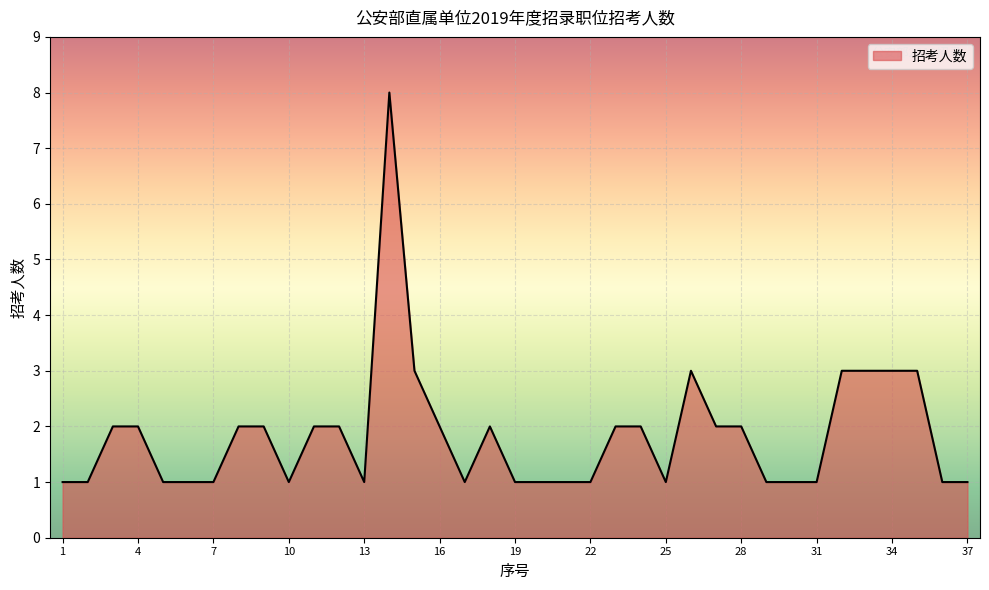

Reading left to right, extract all data points from this chart.

1	1	2	2	1	1	1	2	2	1	2	2	1	8	3	2	1	2	1	1	1	1	2	2	1	3	2	2	1	1	1	3	3	3	3	1	1